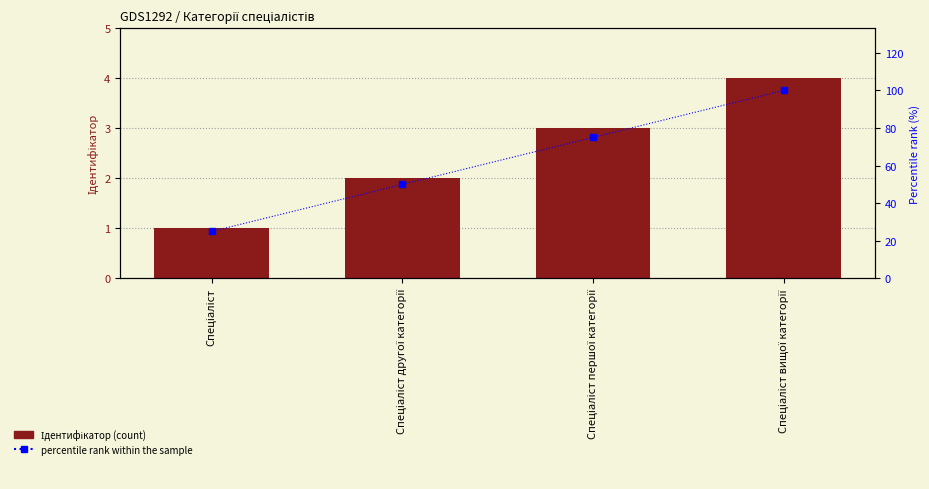

Is it true that percentile rank within the sample equals 50 at Спеціаліст другої категорії?

True